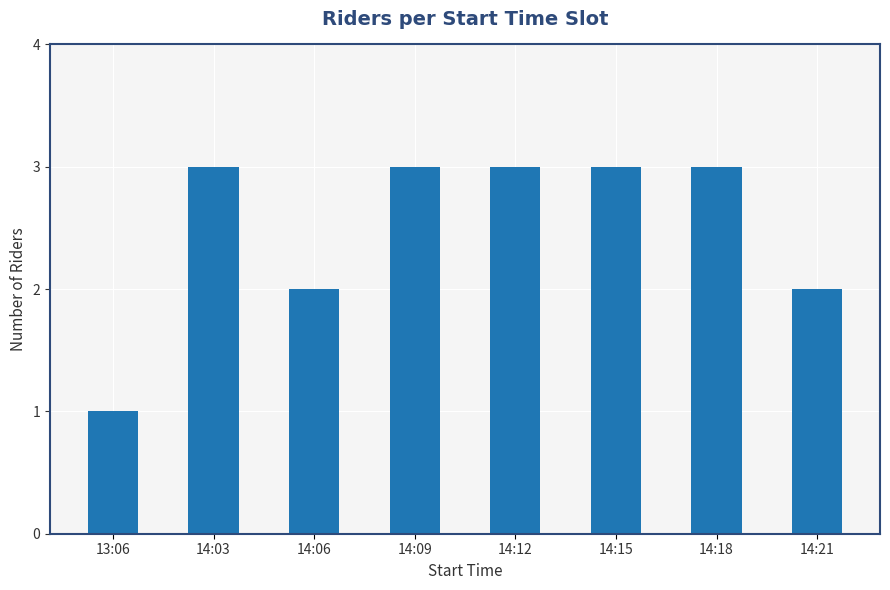

What is the smallest value displayed?

1